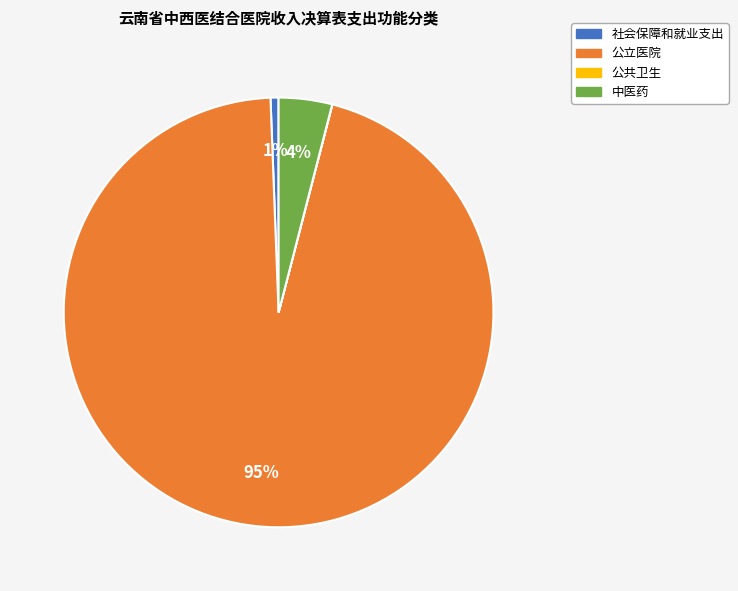

Does 公立医院 represent more than half of the total?

Yes